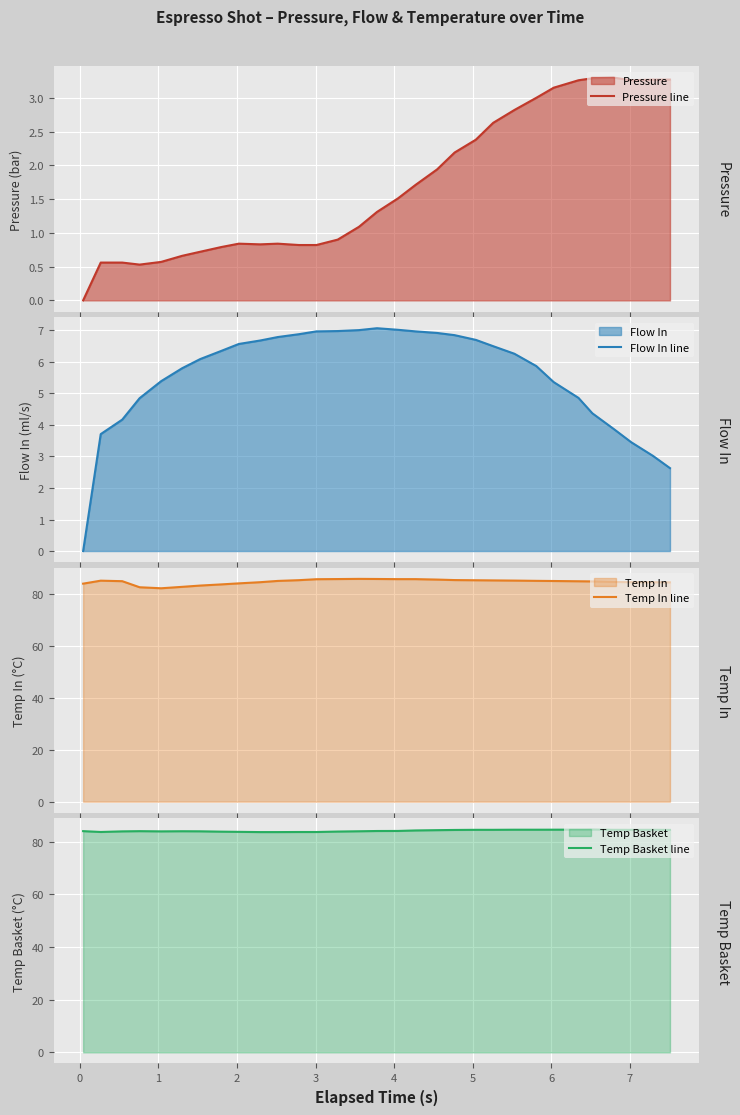

How many distinct data groups are displayed?

4